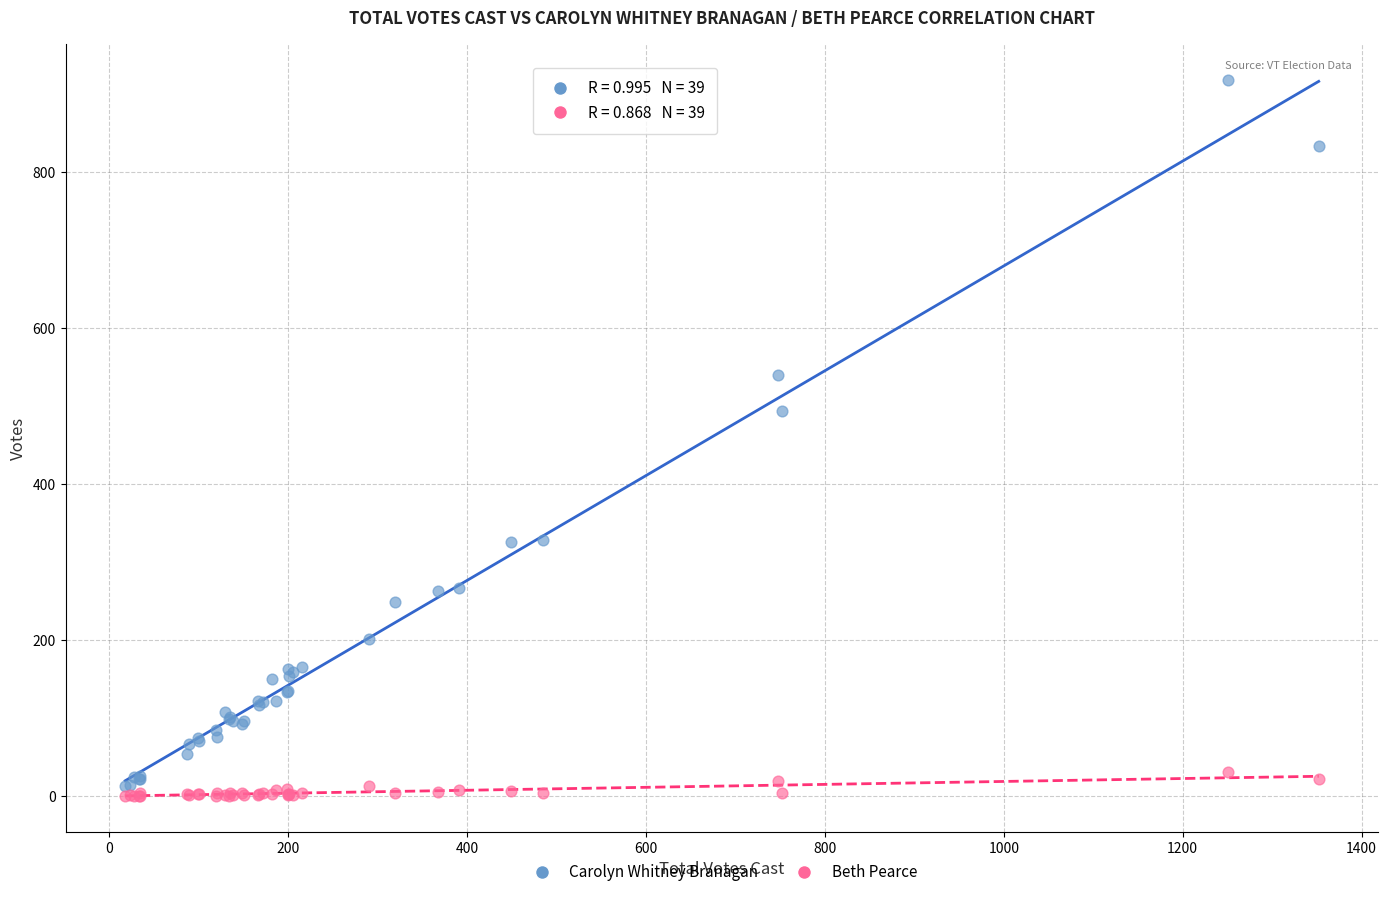

Which series contains the lowest Y value?

Beth Pearce